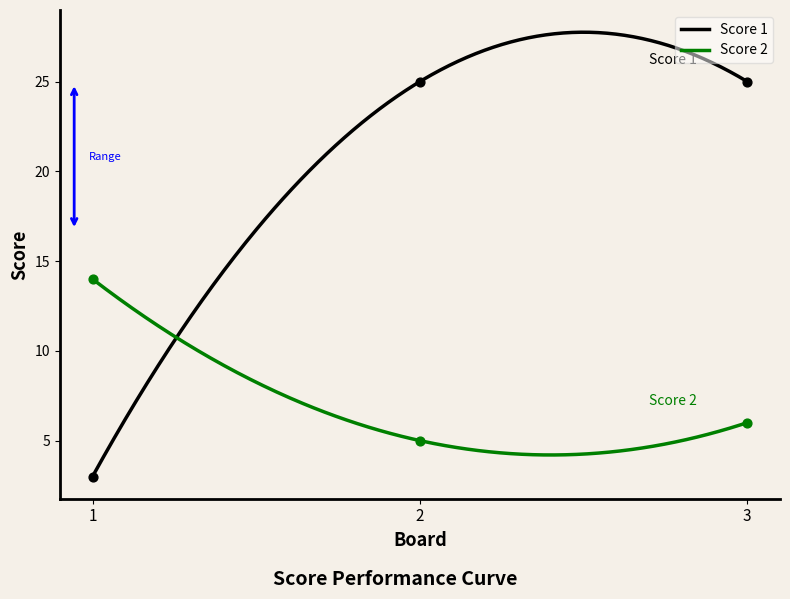

Which series has the largest total across all categories?

Score 1